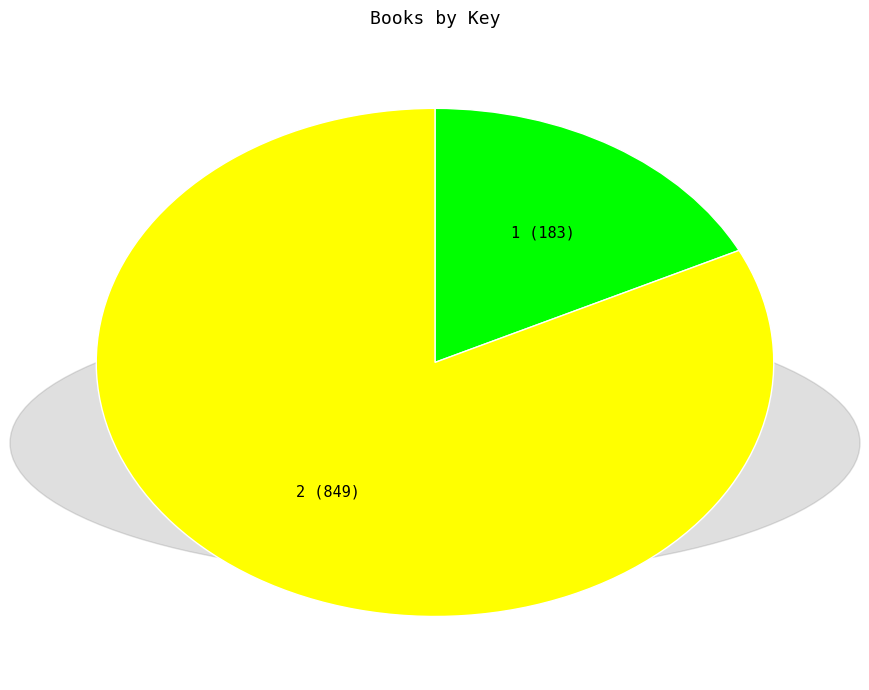

Is it true that 1 is 18% of the pie?

True